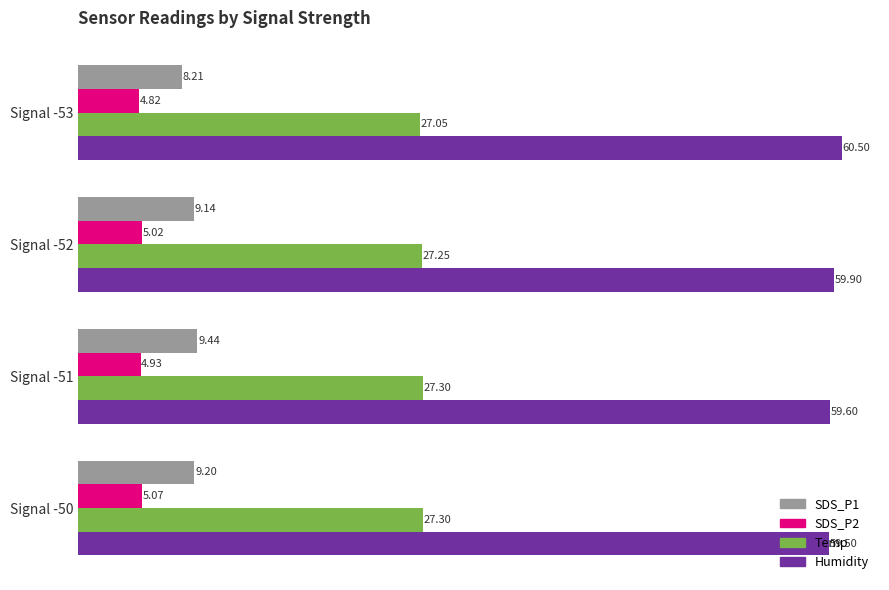

At how many categories does at least one series exceed 50?

4